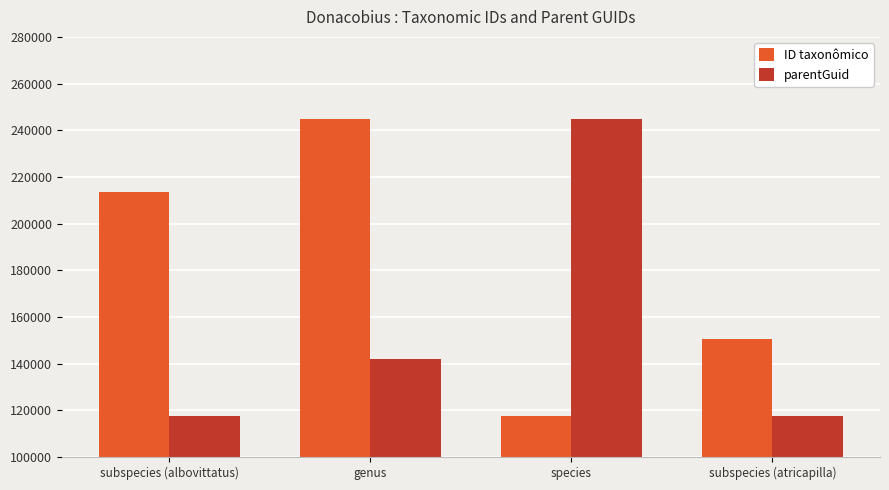

What is the label of the 2nd bar from the right?

species